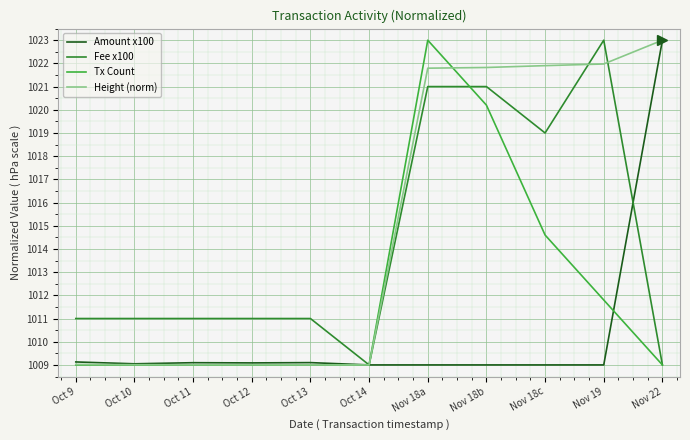

The Tx Count series shows 666.7 at Nov 18b. True or false?

False